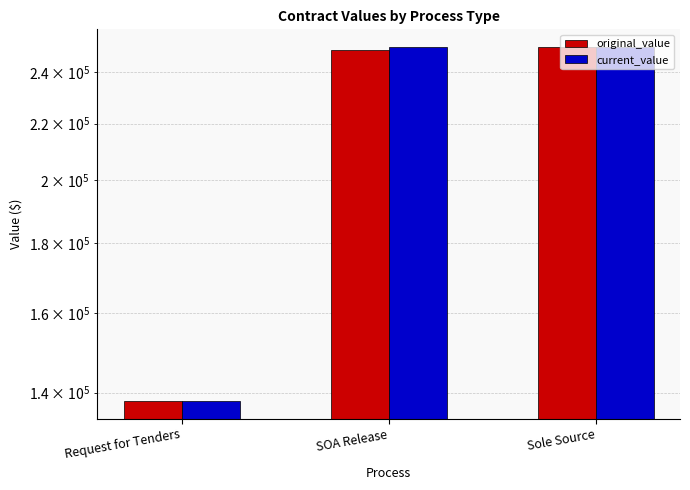

Between Sole Source and Request for Tenders, which is larger?

Sole Source